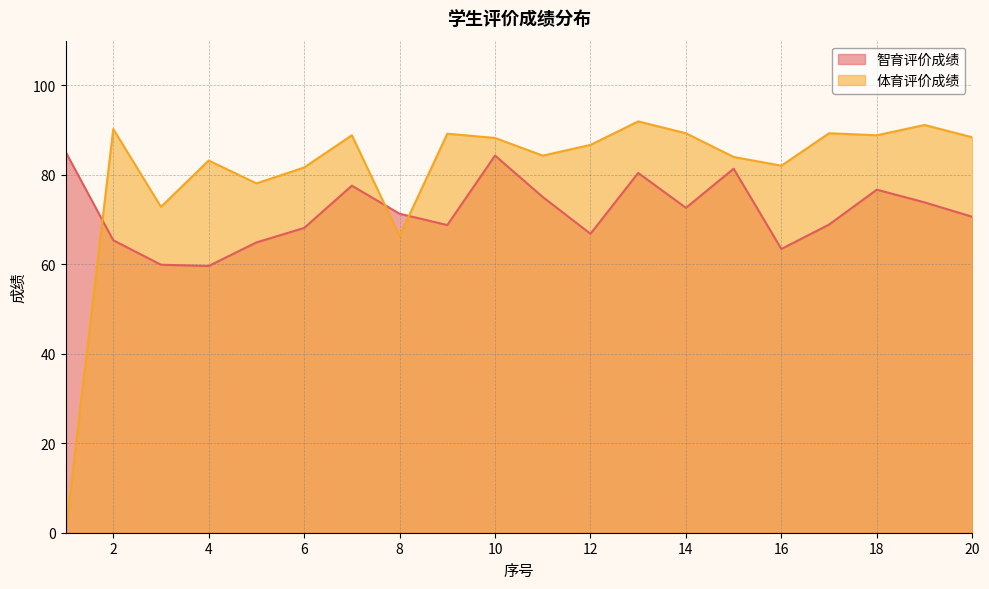

How many values in 体育评价成绩 are above zero?

19